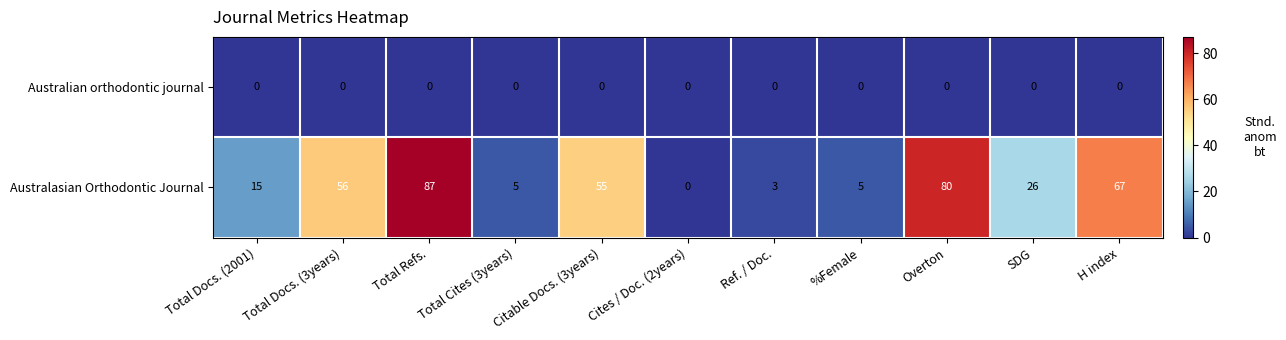

List the series in order of their peak value, lowest first.

Australian orthodontic journal, Australasian Orthodontic Journal